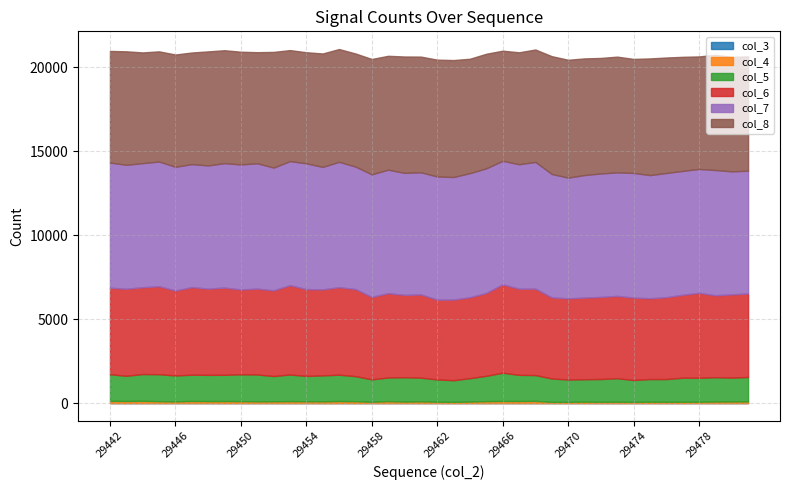

What value does the col_8 series have at 29447?

6646